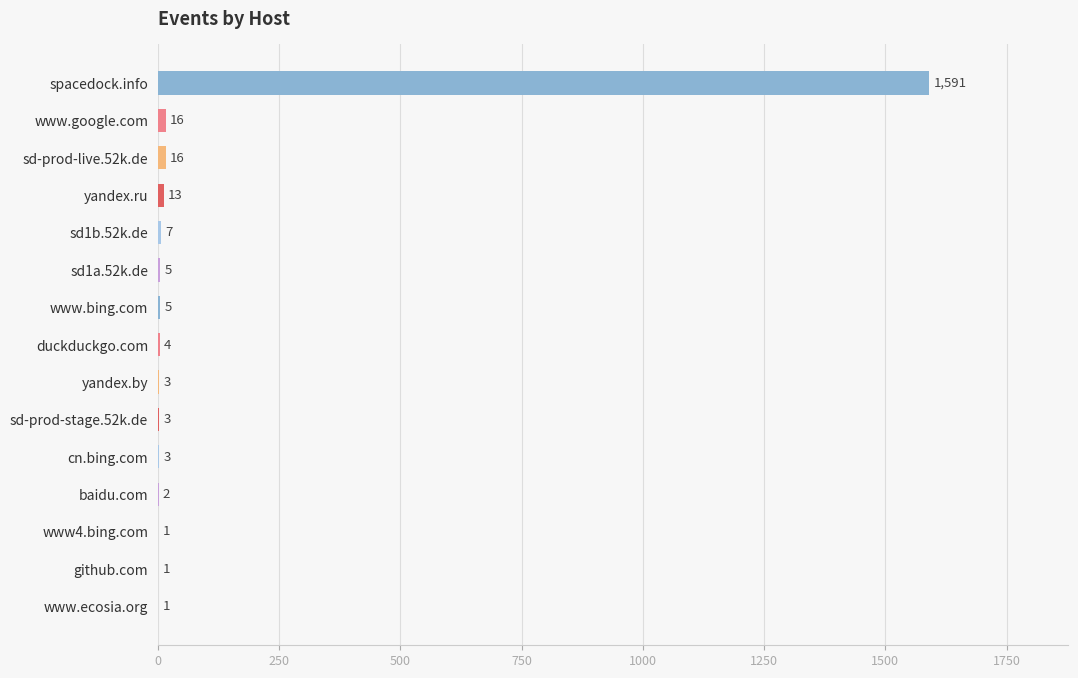

Reading top to bottom, list all the values displayed in this chart.

spacedock.info=1591	www.google.com=16	sd-prod-live.52k.de=16	yandex.ru=13	sd1b.52k.de=7	sd1a.52k.de=5	www.bing.com=5	duckduckgo.com=4	yandex.by=3	sd-prod-stage.52k.de=3	cn.bing.com=3	baidu.com=2	www4.bing.com=1	github.com=1	www.ecosia.org=1